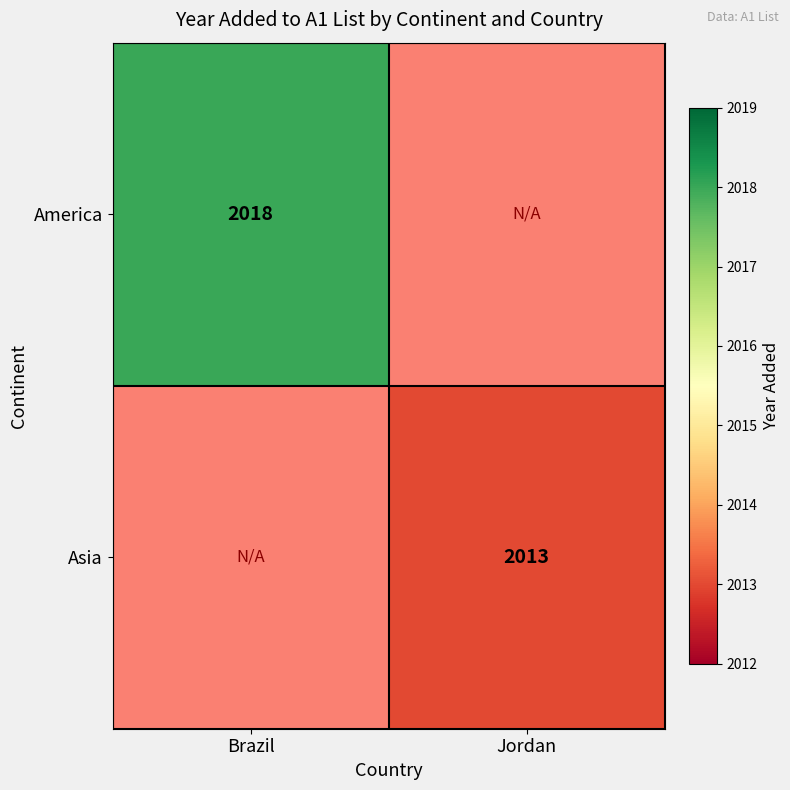

Which label corresponds to the smallest value in the chart?

Jordan